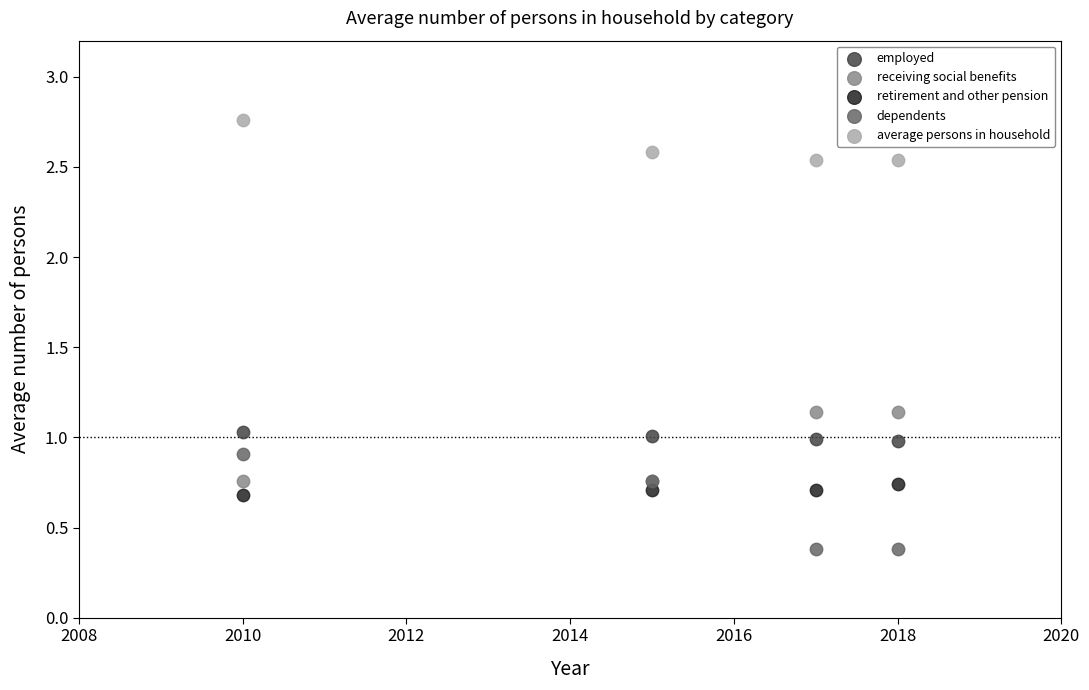

Which series reaches the minimum Y coordinate?

dependents